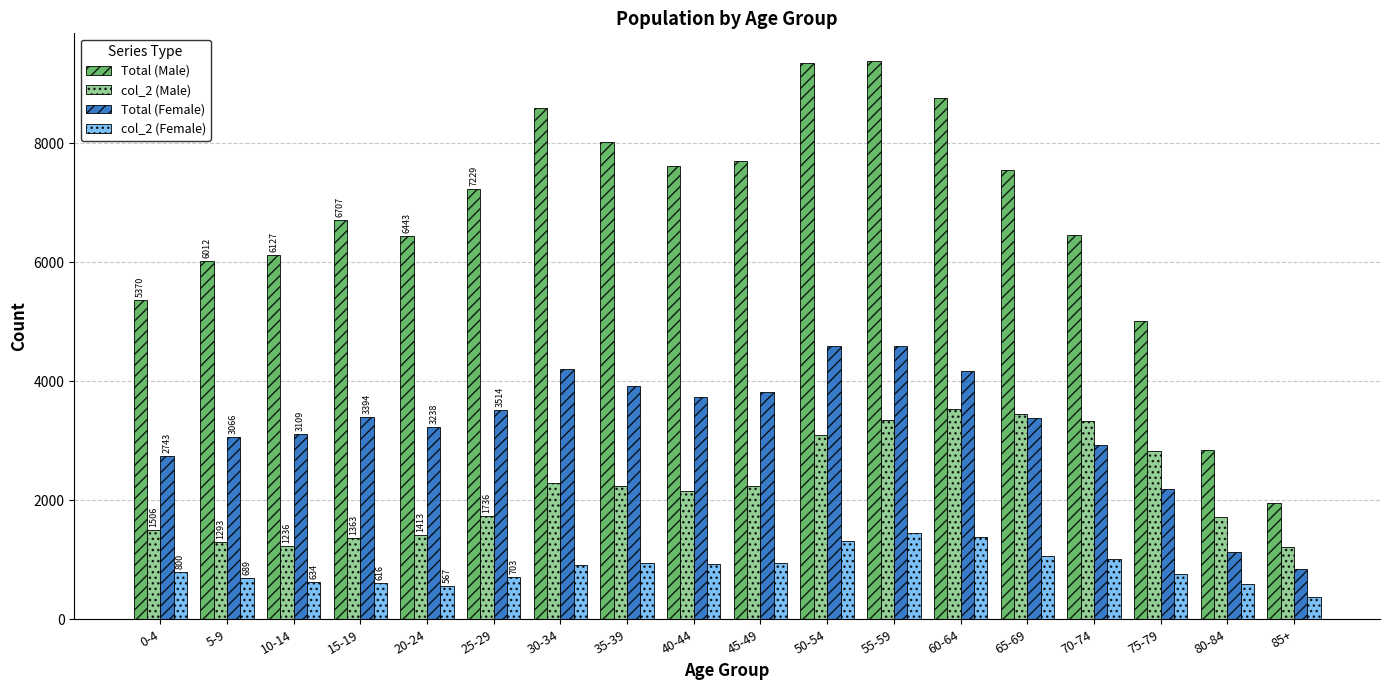

At 50-54, list the series in order from smallest to largest.

col_2 (Female), col_2 (Male), Total (Female), Total (Male)